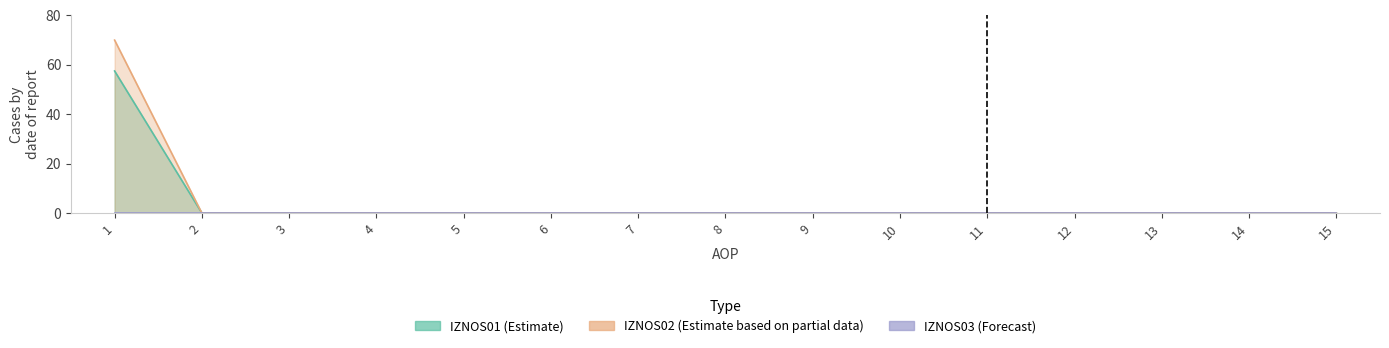

Does the chart contain stacked bars?

No